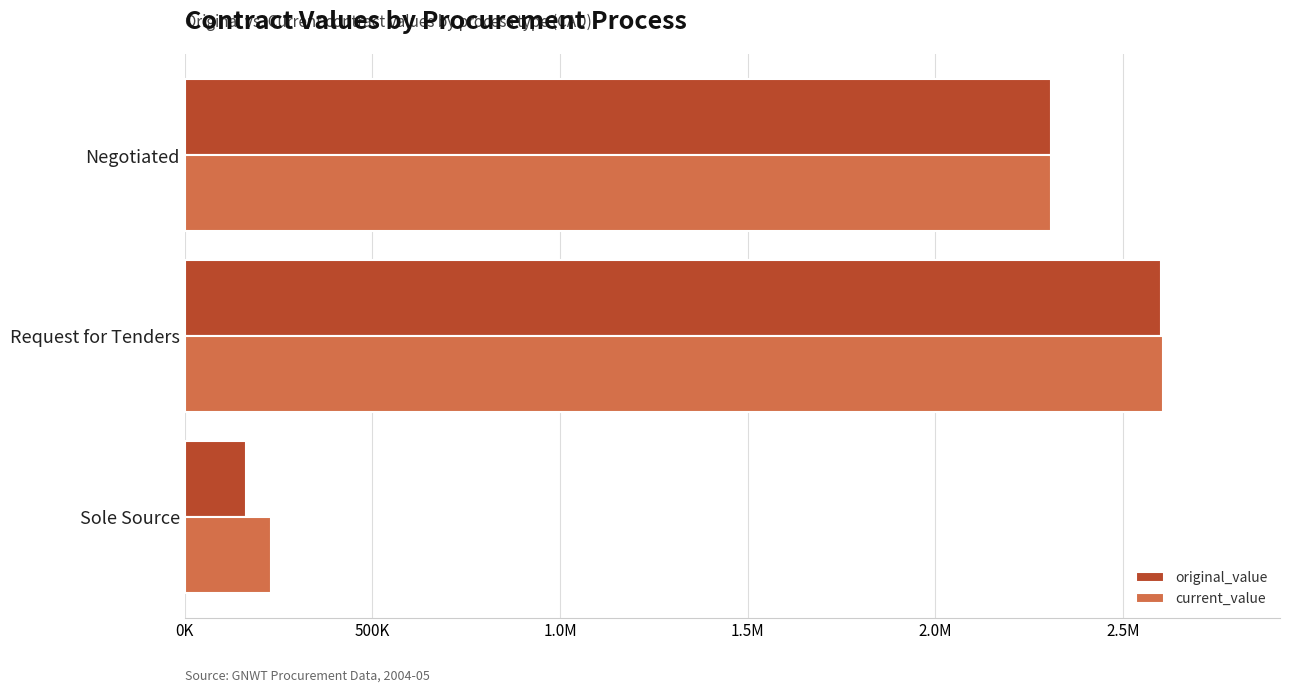

What are all the series names shown in the legend?

original_value, current_value